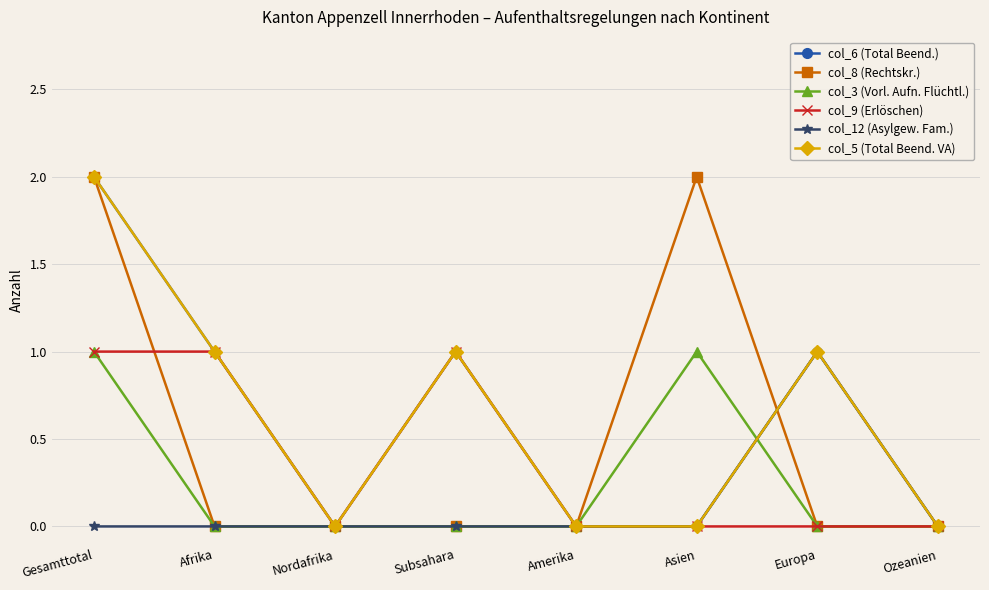

What is the difference between the col_5 (Total Beend. VA) values at Amerika and Subsahara?

1